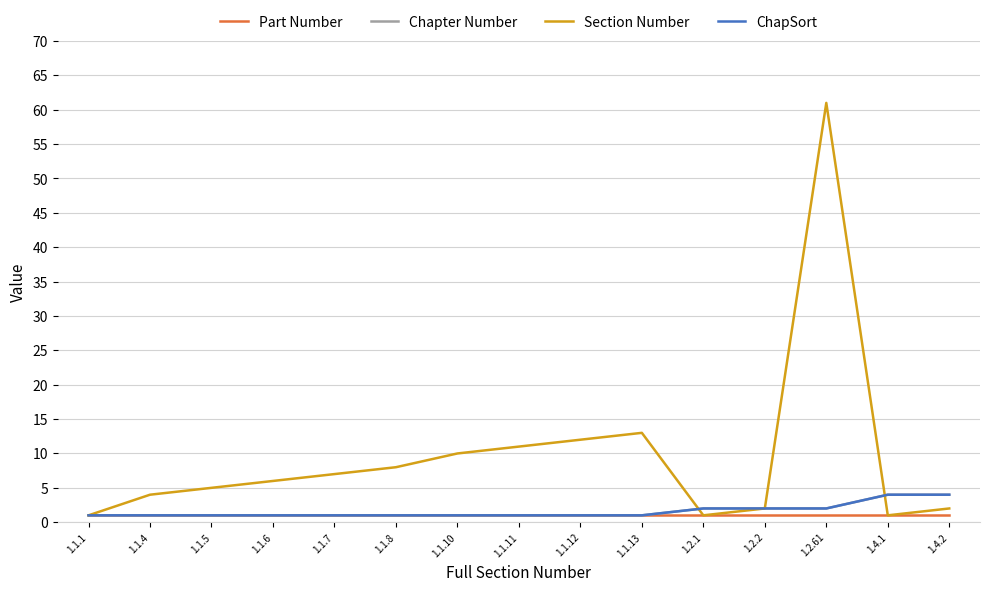

Is this an area chart (filled region under the line)?

No